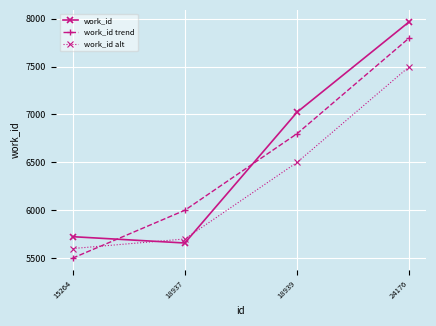

What is the lowest value of the work_id alt series?

5600